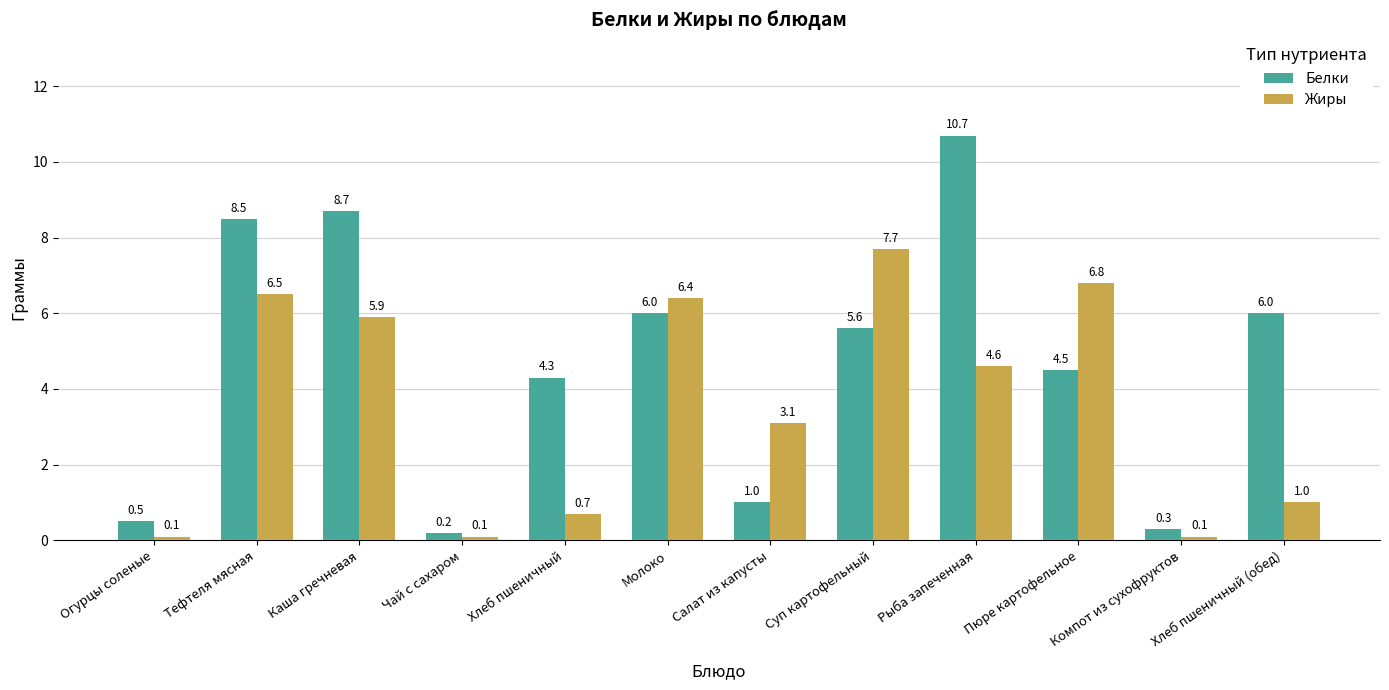

At how many categories does at least one series exceed 3?

9